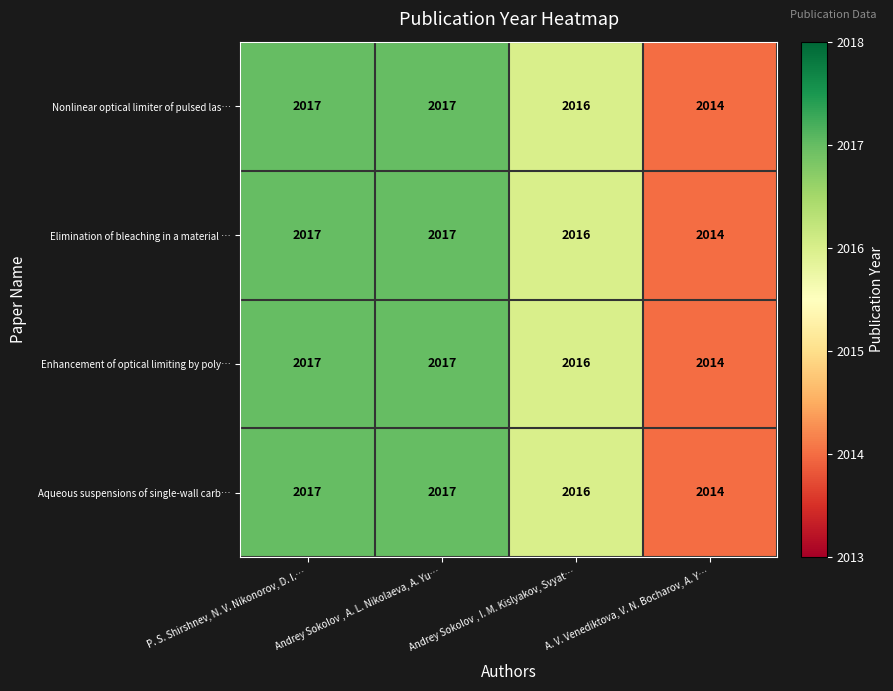

What is the difference between the second highest and minimum values in the Aqueous suspensions of single-wall carb… series?

3